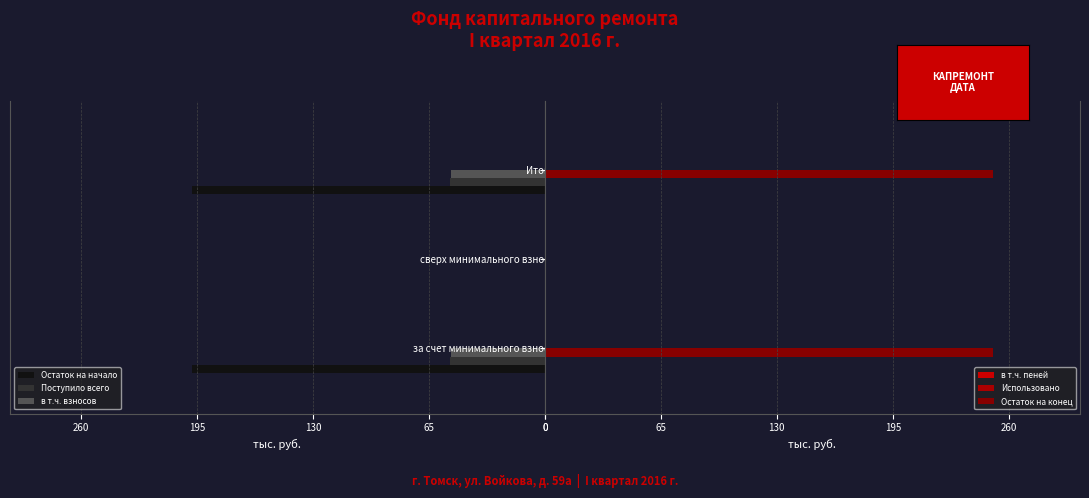

Read the Остаток на начало value at Итого.

197.9